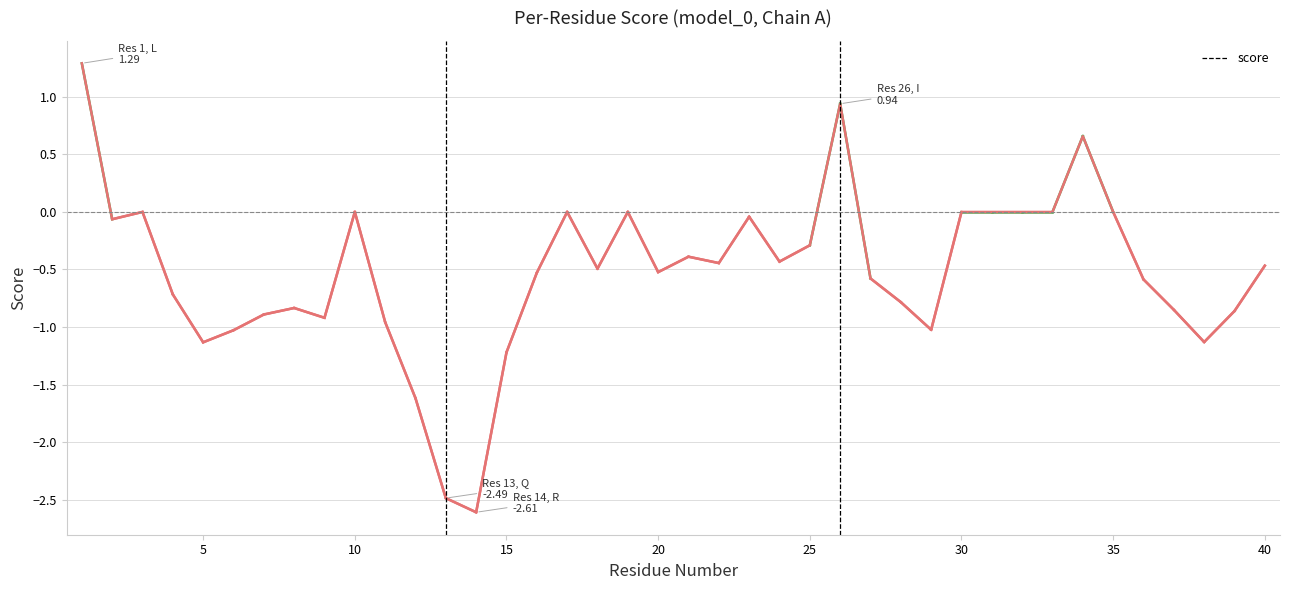

What is the sum of all values?

-21.0